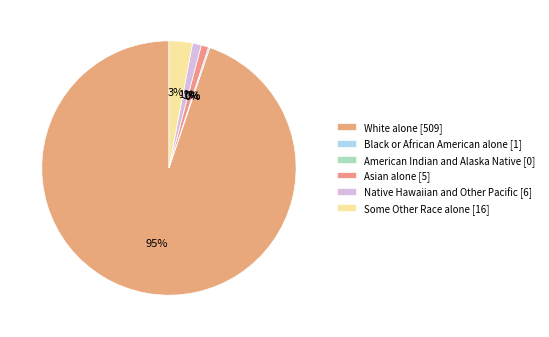

Rank the categories by value from lowest to highest.

American Indian and Alaska Native, Black or African American alone, Asian alone, Native Hawaiian and Other Pacific, Some Other Race alone, White alone